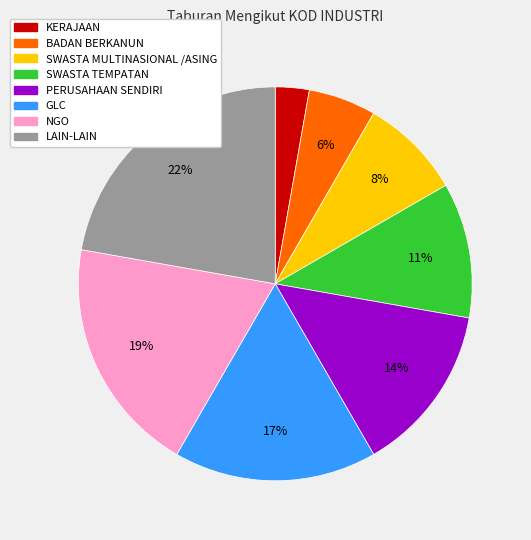

True or false: KERAJAAN accounts for 11% of the total.

False